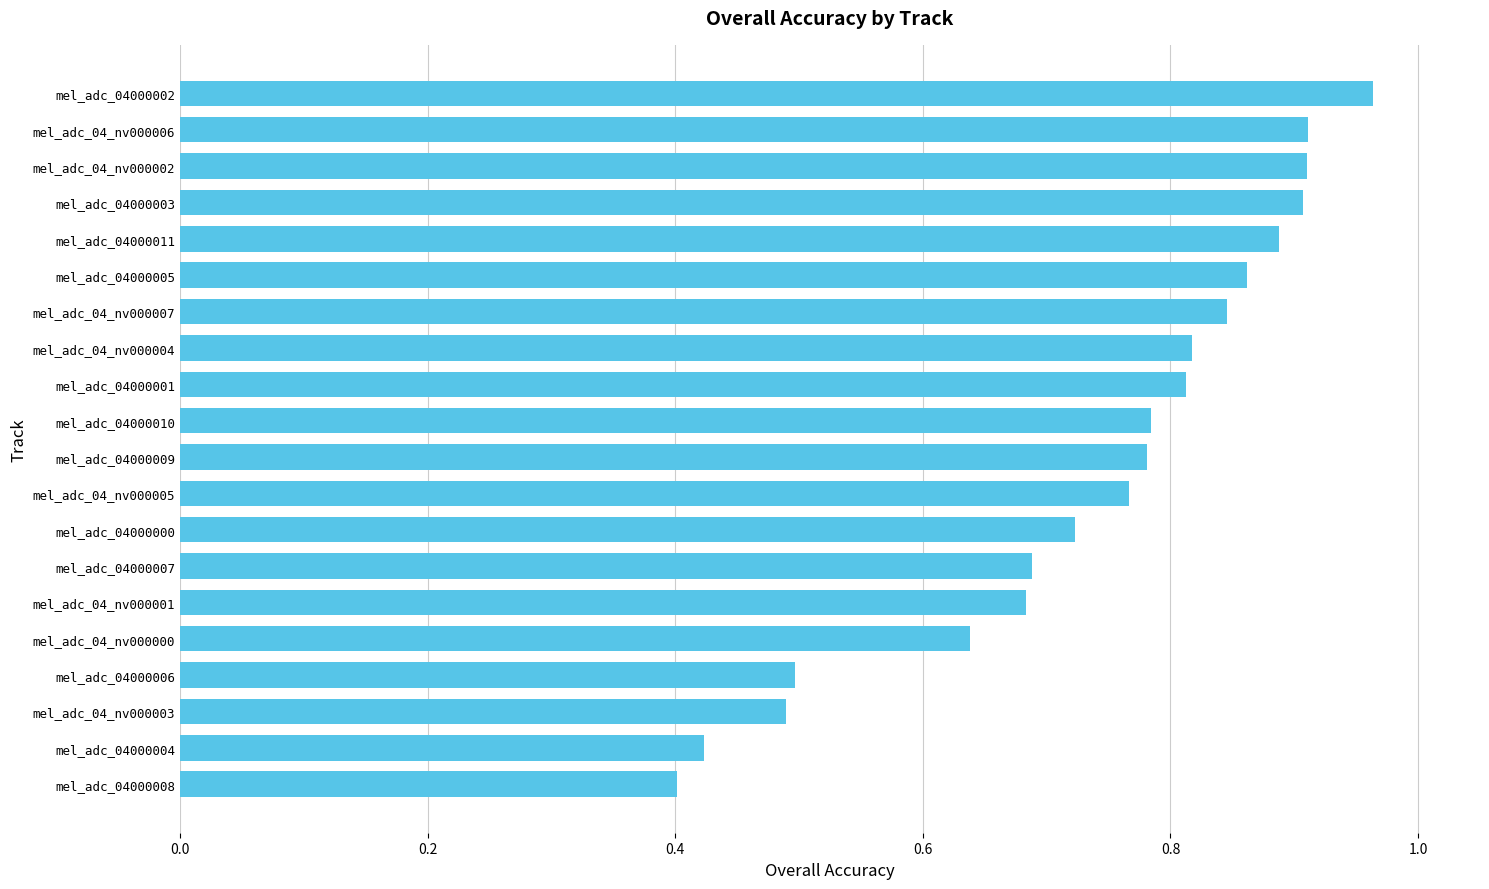

What is the change in value from mel_adc_04000006 to mel_adc_04_nv000005?

+0.3